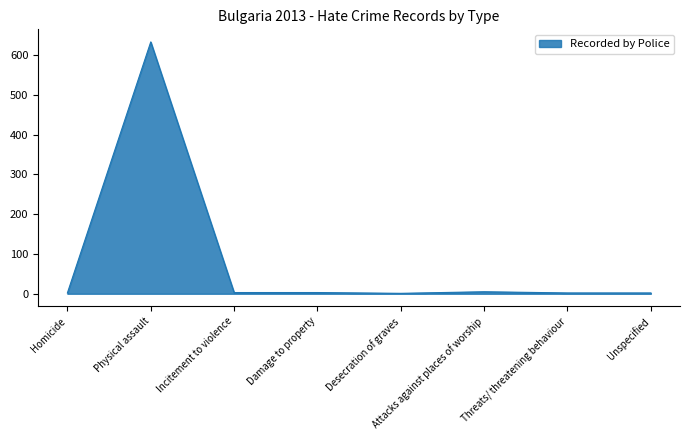

Which has a higher value, Physical assault or Incitement to violence?

Physical assault